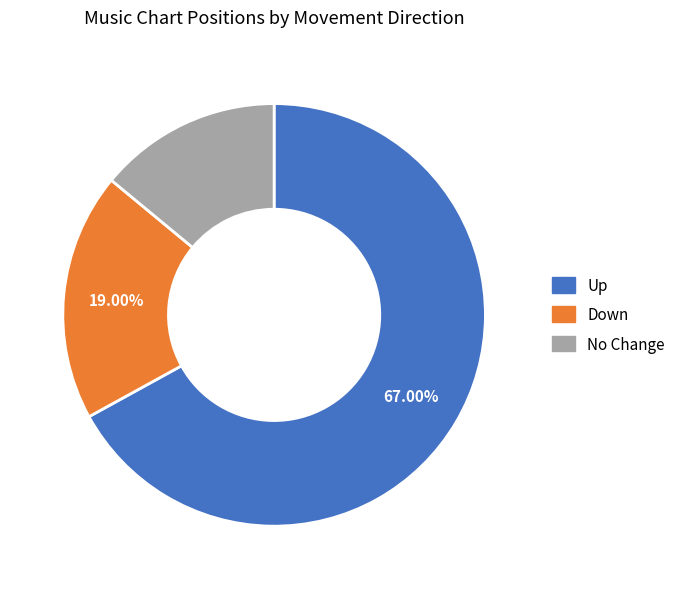

Does any single category account for the majority?

Yes